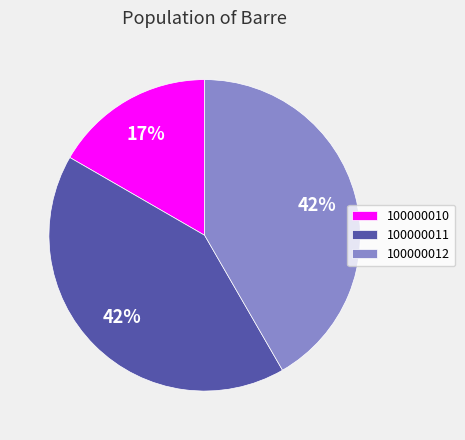

Which category has the smallest portion of the pie?

100000010